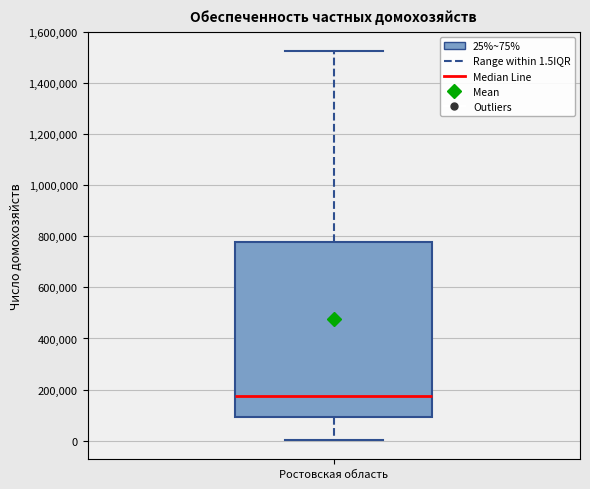

Where does the upper whisker of the box for Ростовская область end on the y-axis? The values are not printed on the chart, so give them approximately, as read against the axis.

1520000